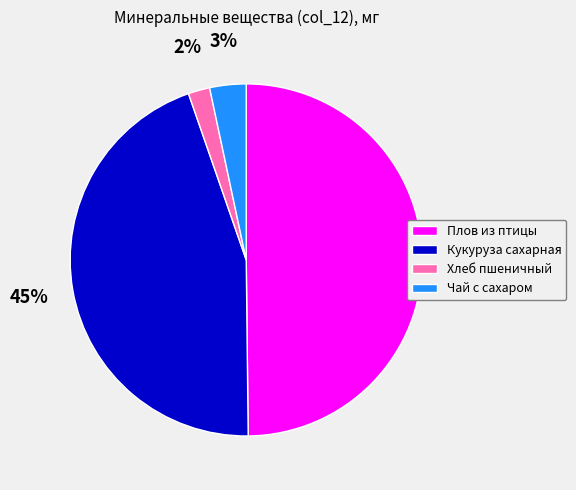

Which slice is the smallest?

Хлеб пшеничный